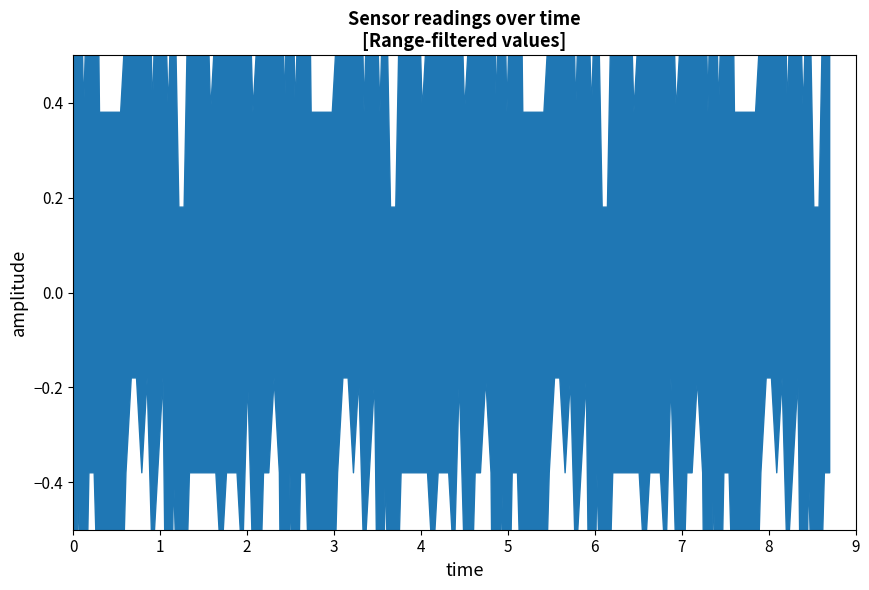

How many interior local valleys does the 0.785 series have?

9